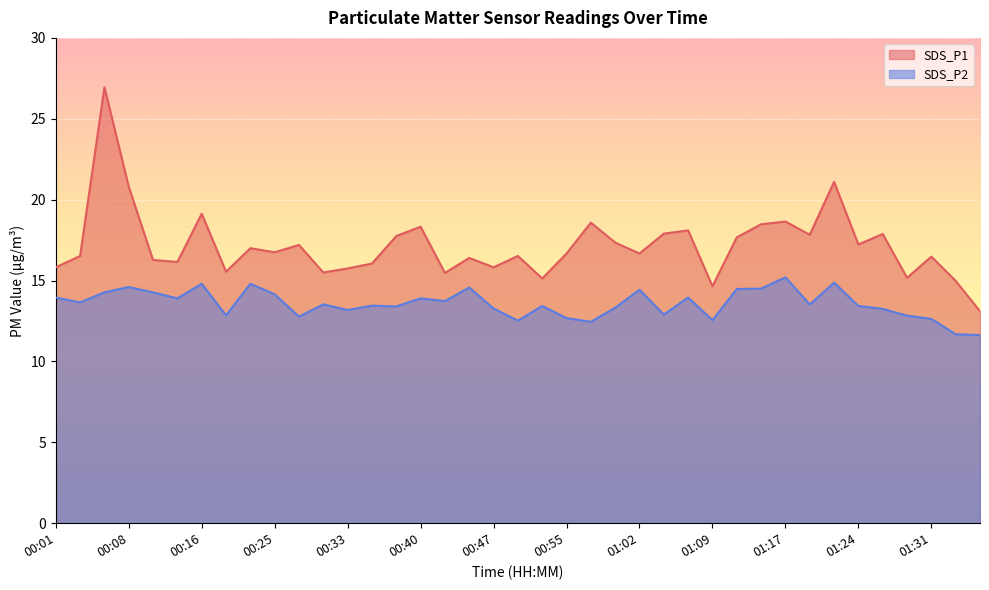

How many lines are shown in the chart?

2